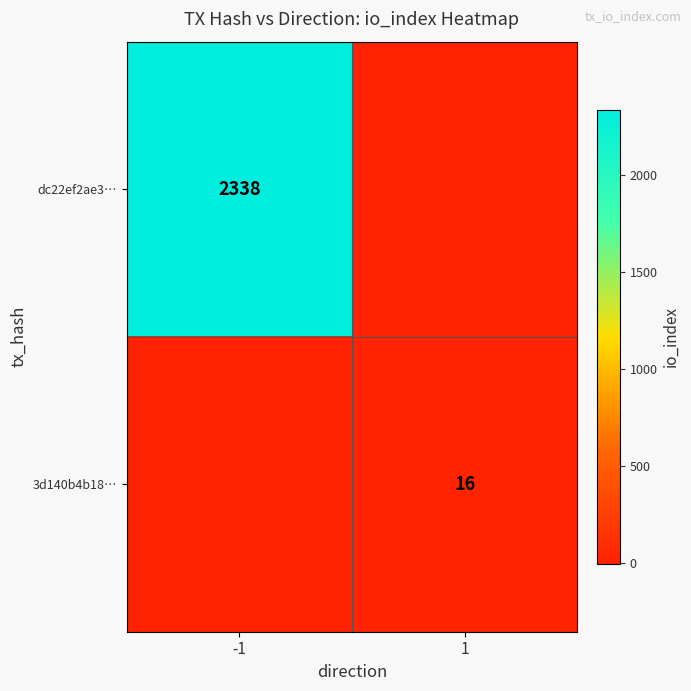

The dc22ef2ae3… series shows 2338 at -1. True or false?

True